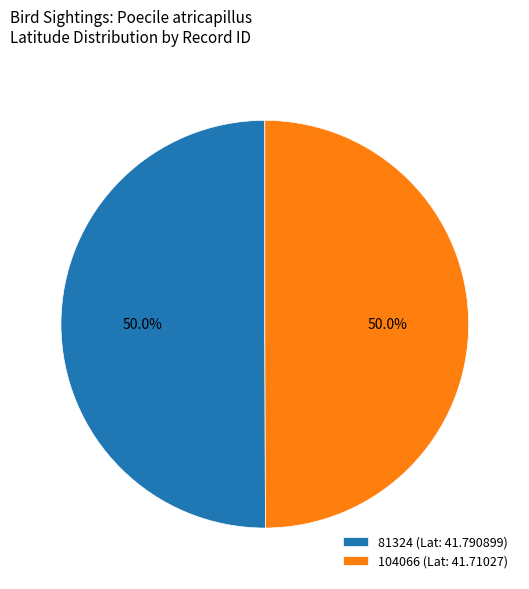

What portion of the pie excludes 81324?

50.0%